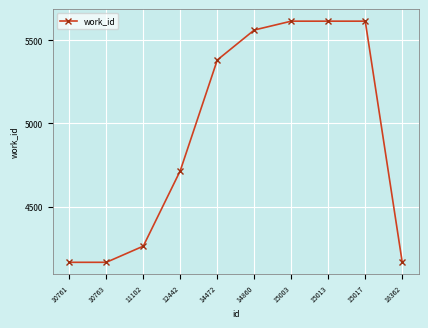

The value at 12442 is 4717. True or false?

True